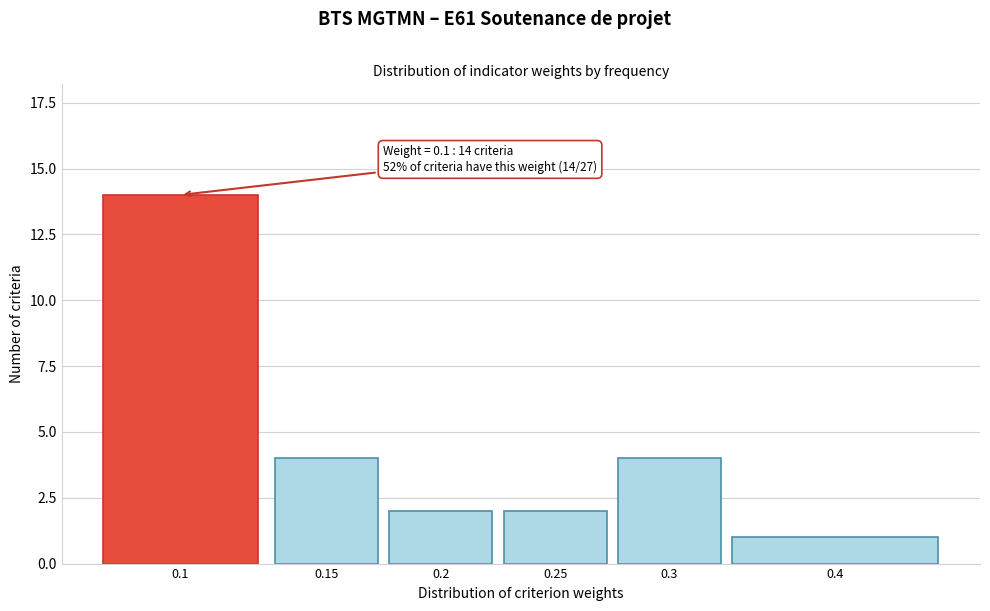

Reading right to left, list all the values displayed in this chart.

0.4=1	0.3=4	0.25=2	0.2=2	0.15=4	0.1=14